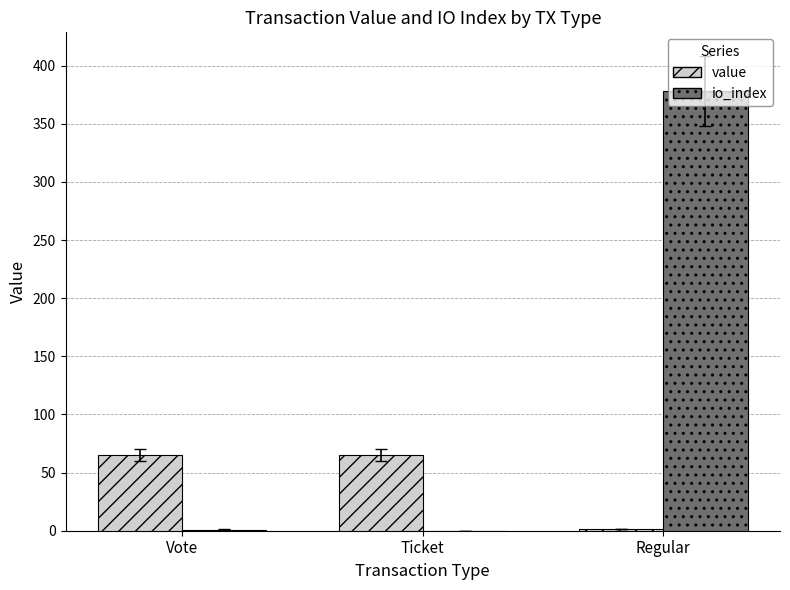

At which category is the sum across all series the highest?

Regular